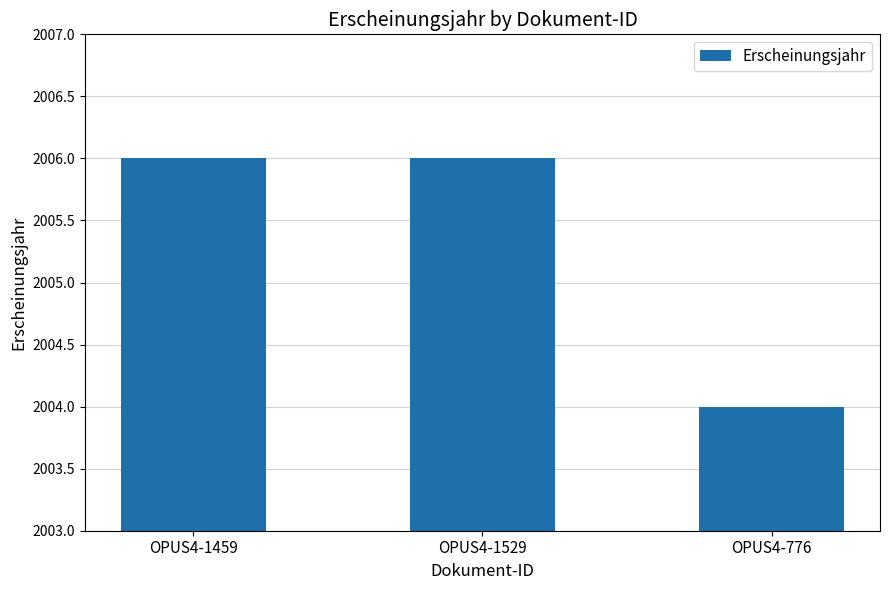

What value does the data have at OPUS4-1459?

2006